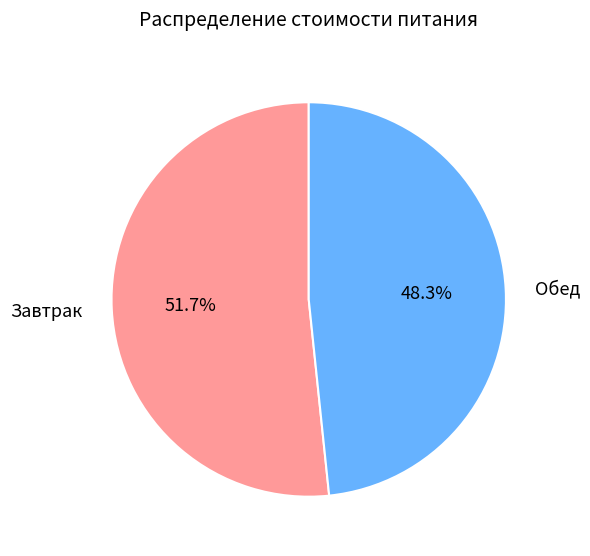

Is the sum of Обед and Завтрак greater than half?

Yes